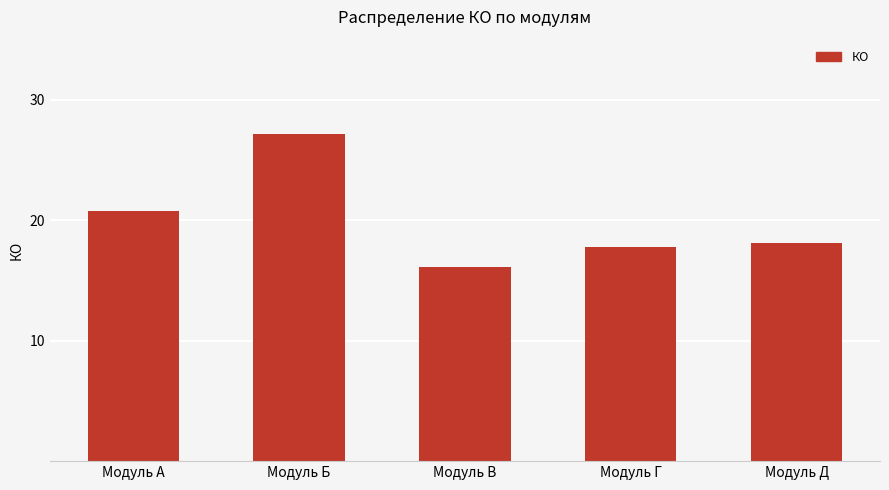

Reading left to right, what are all the values shown in this chart?

Модуль А=20.8	Модуль Б=27.2	Модуль В=16.1	Модуль Г=17.8	Модуль Д=18.1